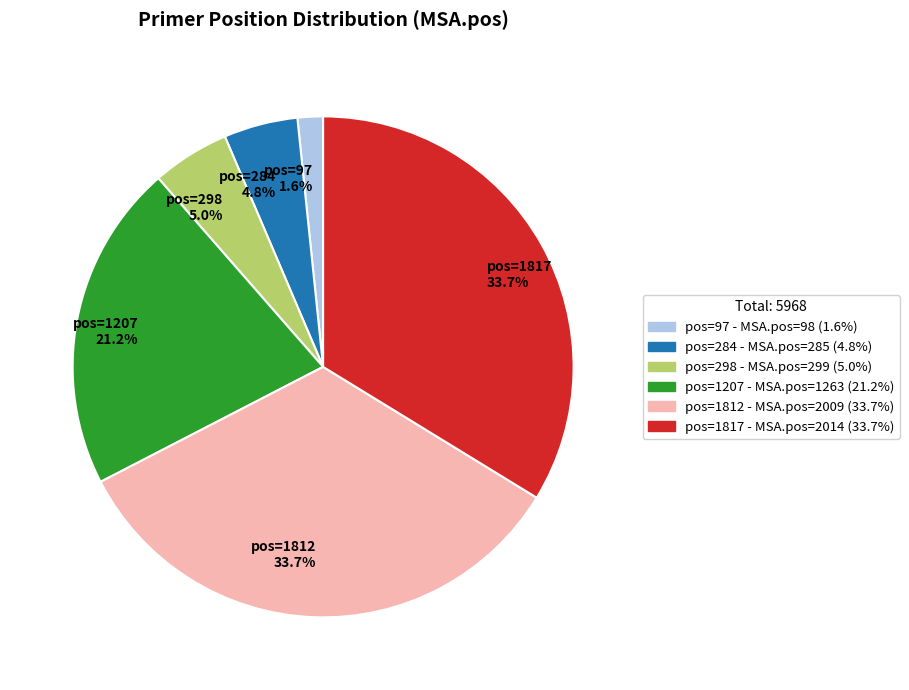

Count the number of slices in the pie.

6